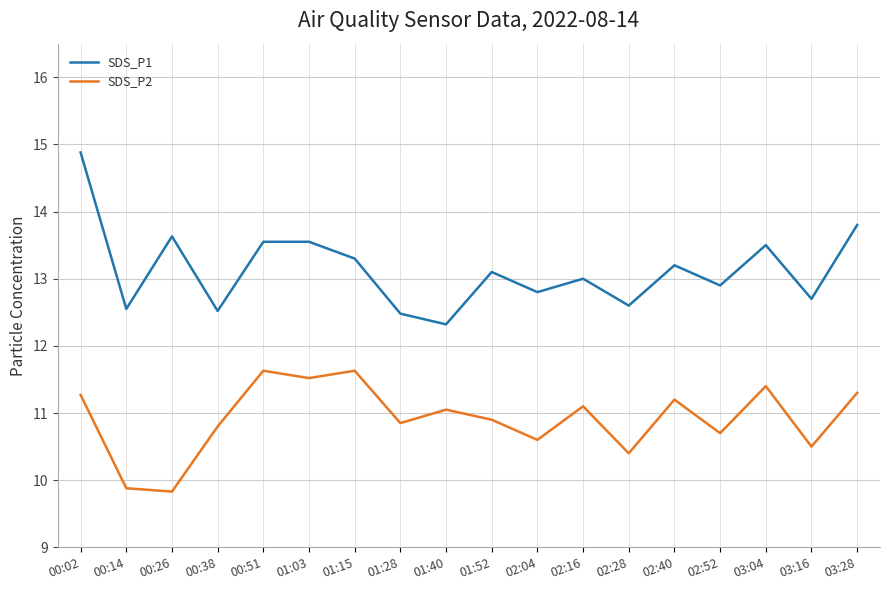

The value of SDS_P1 at 03:28 is 13.8. True or false?

True